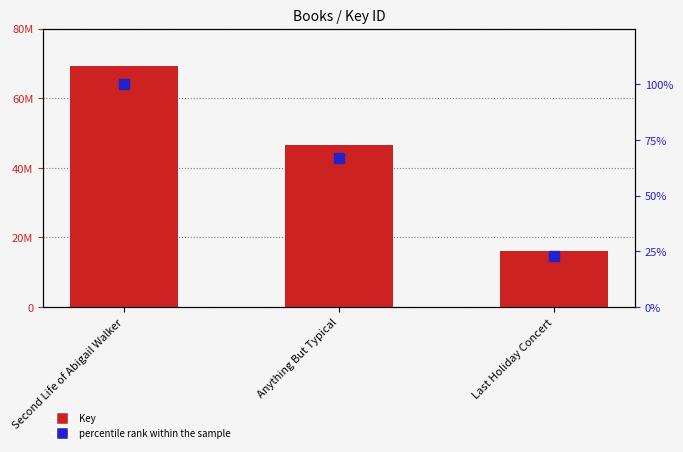

Which series contains the highest Y value?

Key